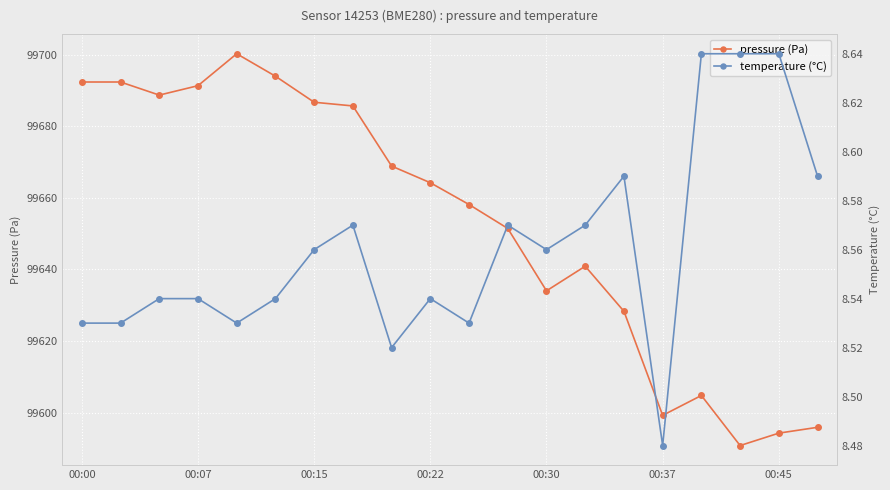

True or false: pressure (Pa) has more than 0 points higher than both neighbors.

True